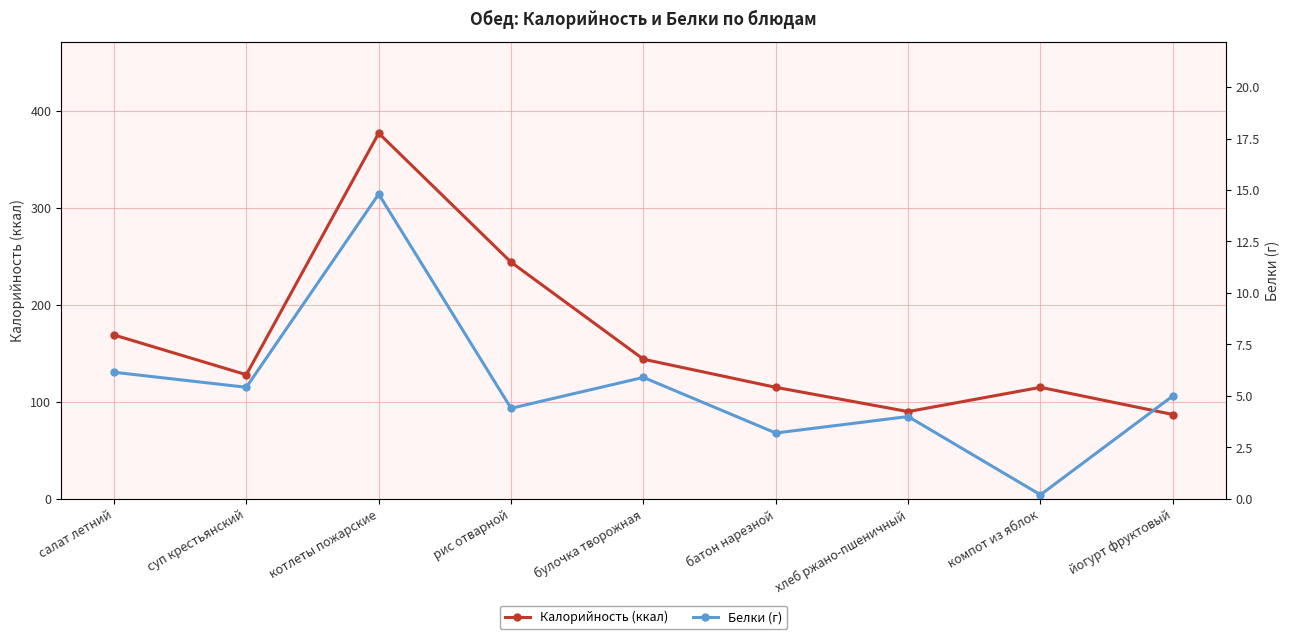

True or false: Калорийность (ккал) and Белки (г) cross at least once.

False